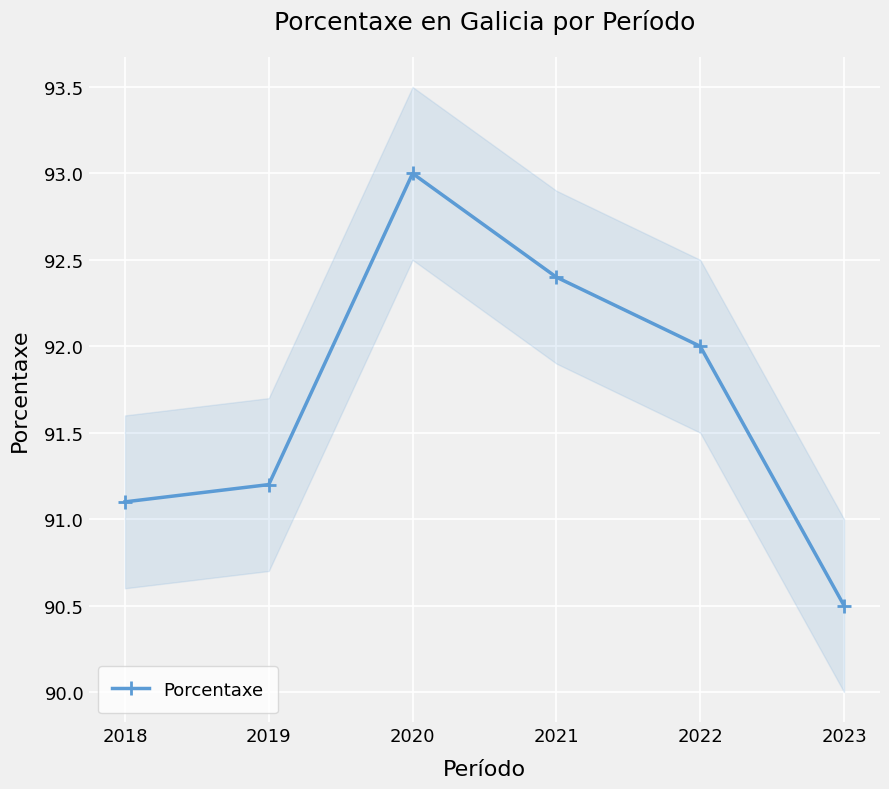

What is the change in value from 2018 to 2020?

+1.9